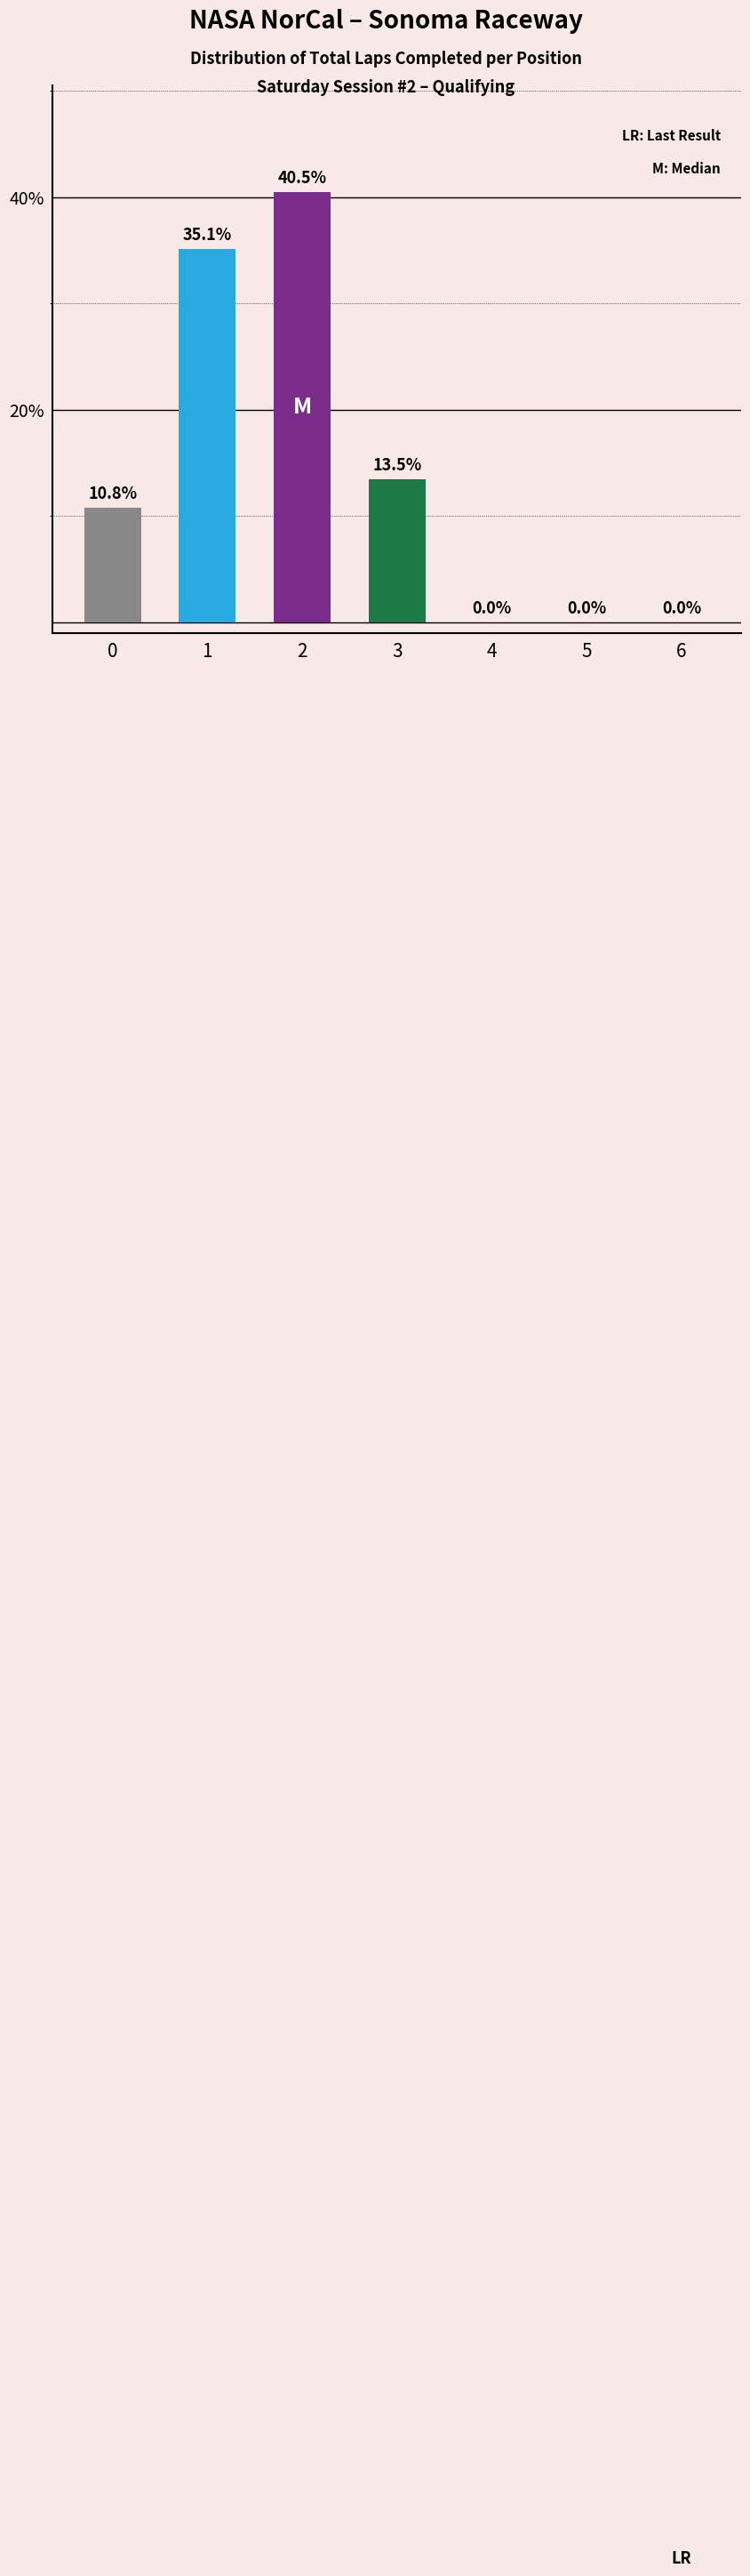

What is the change in value from 3 to 6?

-13.5